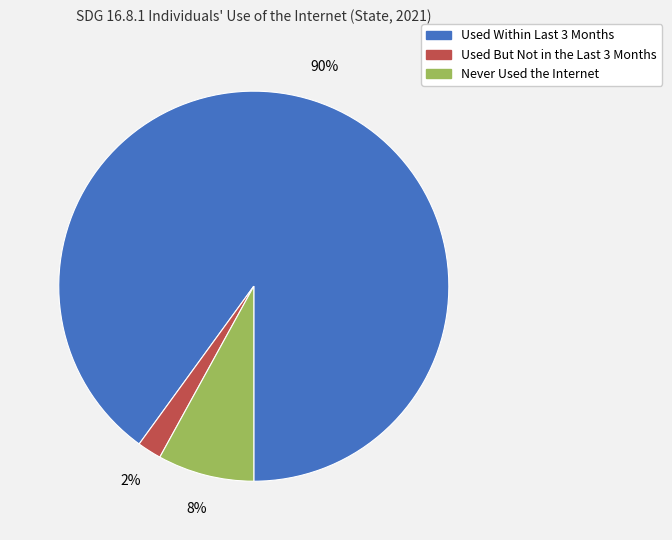

Is it true that Never Used the Internet is 8% of the pie?

True